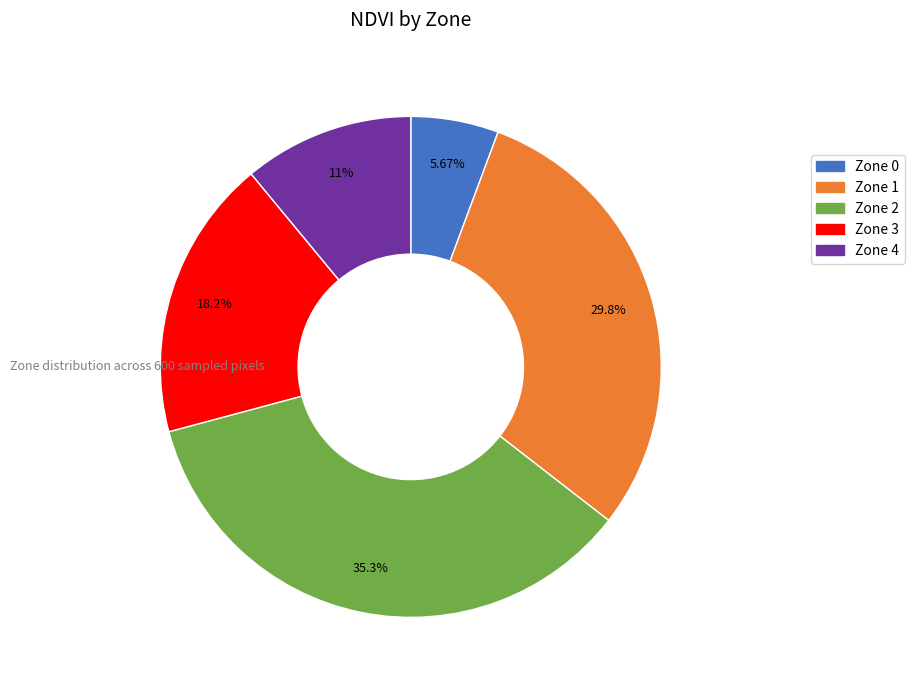

Which slice is the smallest?

Zone 0